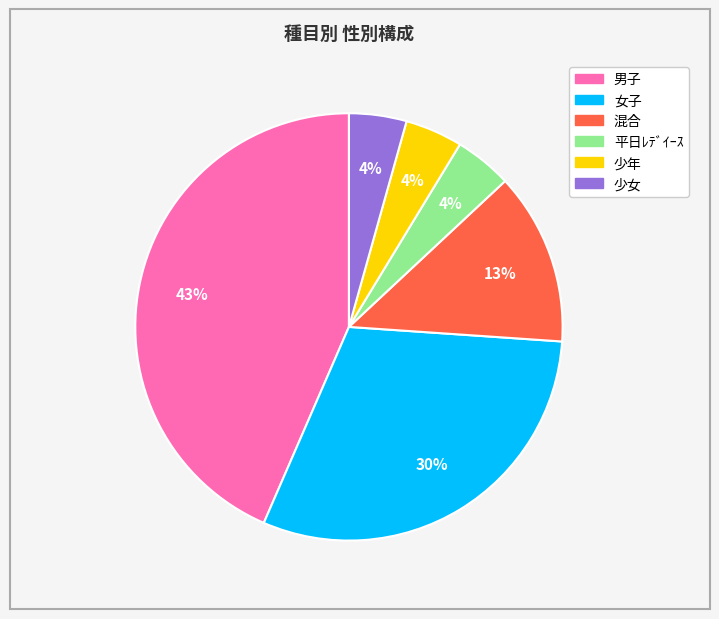

Does any single category account for the majority?

No